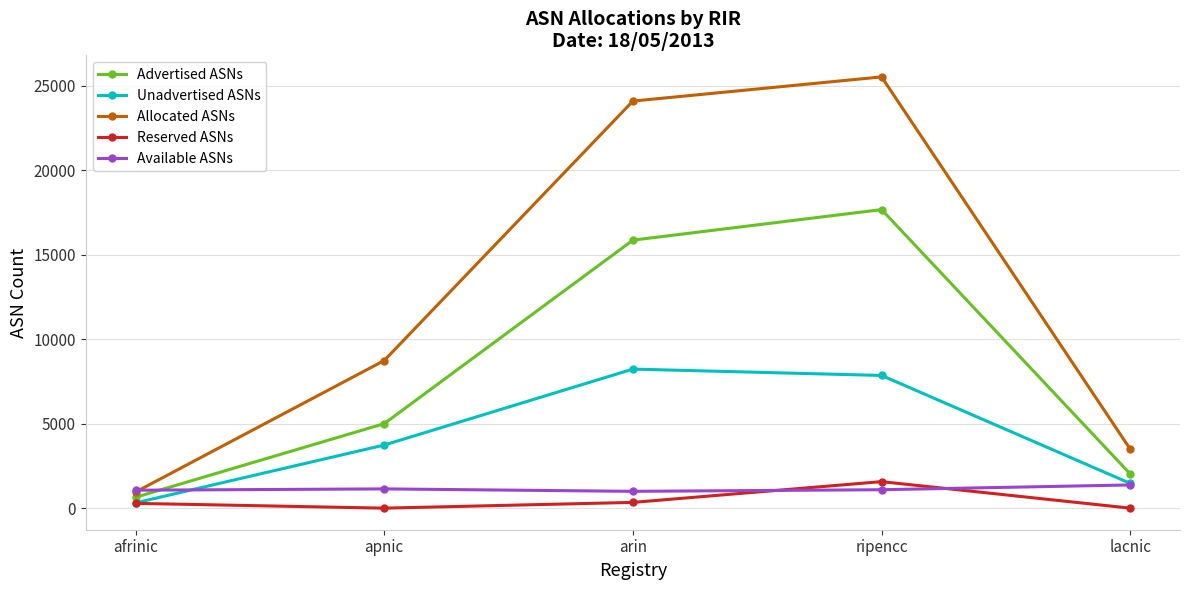

What is the label of the 1st point from the right?

lacnic